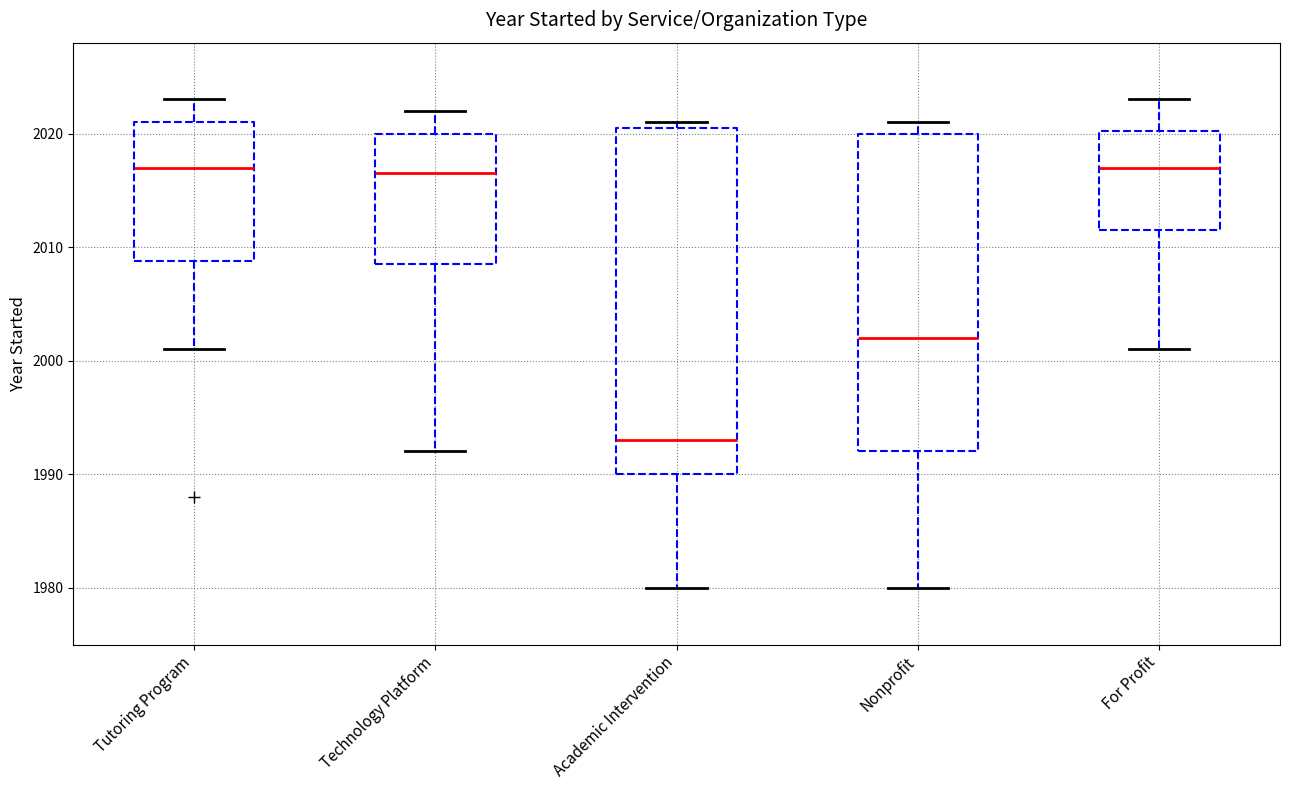

Reading left to right, transcribe this box plot: for each box, give where its median line is, the range the box spans, and where its two whiskers end, as read against the y-axis. The values are not printed on the chart, so give them approximately, as read against the axis.

Tutoring Program: median 2017, box 2009 to 2021, whiskers 2001 to 2023
Technology Platform: median 2017, box 2009 to 2020, whiskers 1992 to 2022
Academic Intervention: median 1993, box 1990 to 2021, whiskers 1980 to 2021 (just above the box's upper edge)
Nonprofit: median 2002, box 1992 to 2020, whiskers 1980 to 2021
For Profit: median 2017, box 2012 to 2020, whiskers 2001 to 2023